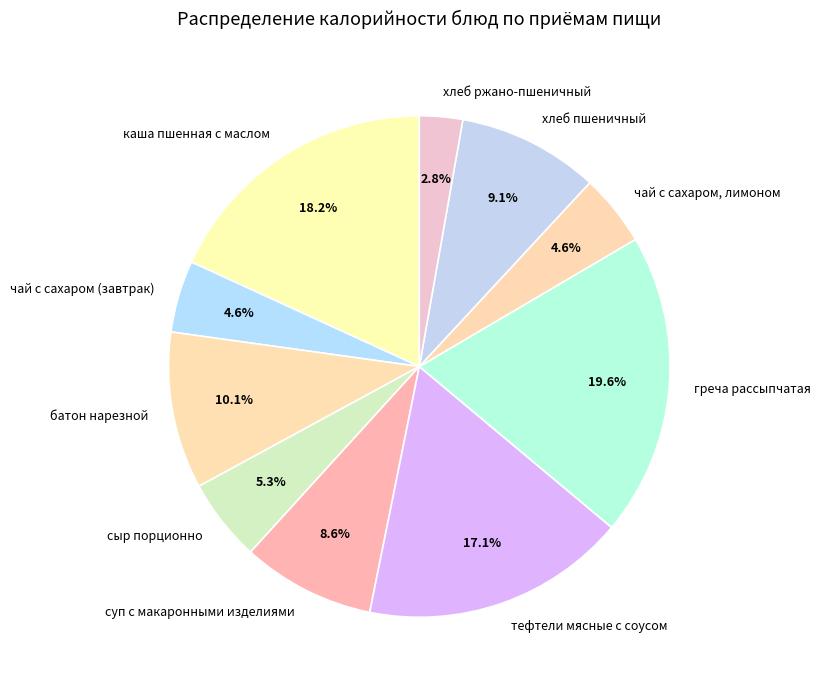

What is the smallest slice in the pie chart?

хлеб ржано-пшеничный